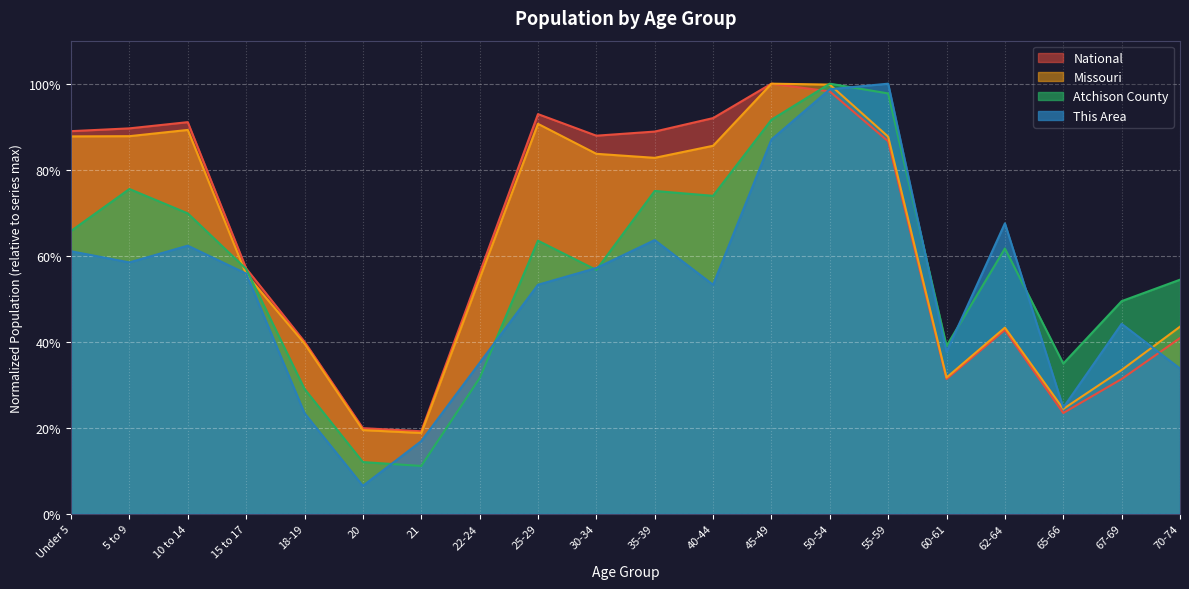

At which label is National closest to 0?

21